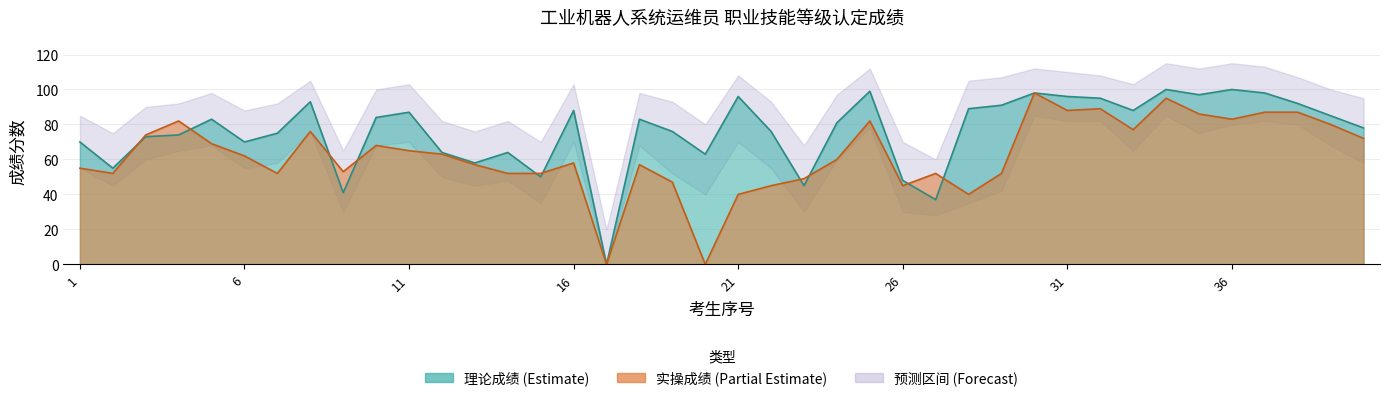

Read the 实操成绩 value at 7, to the nearest 10.

50